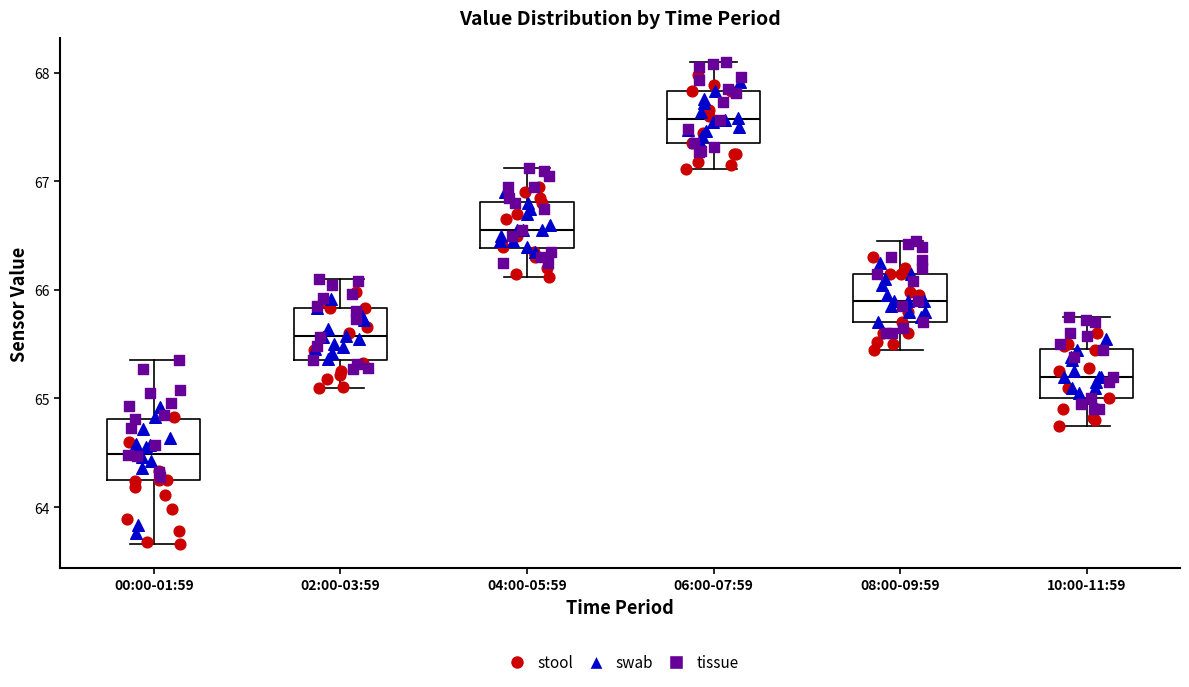

Reading left to right, transcribe this box plot: for each box, give where its median line is, the range the box spans, and where its two whiskers end, as read against the y-axis. The values are not printed on the chart, so give them approximately, as read against the axis.

00:00-01:59: median 64.5, box 64.2 to 64.8, whiskers 63.7 to 65.4
02:00-03:59: median 65.6, box 65.4 to 65.8, whiskers 65.1 to 66.1
04:00-05:59: median 66.6, box 66.4 to 66.8, whiskers 66.1 to 67.1
06:00-07:59: median 67.6, box 67.4 to 67.8, whiskers 67.1 to 68.1
08:00-09:59: median 65.9, box 65.7 to 66.2, whiskers 65.5 to 66.5
10:00-11:59: median 65.2, box 65.0 to 65.5, whiskers 64.8 to 65.8